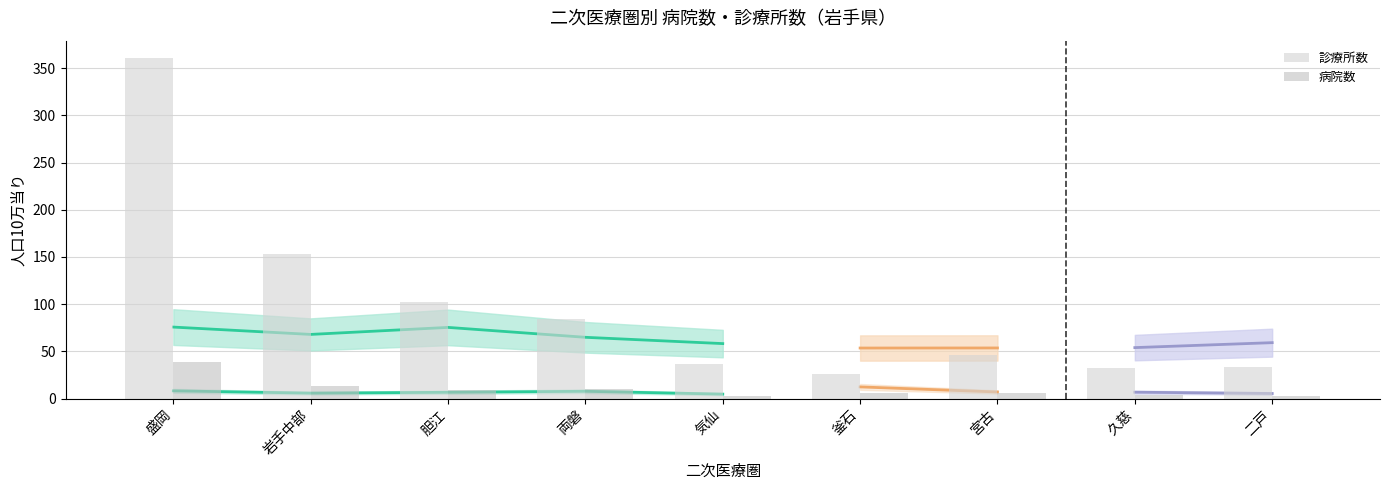

What is the sum of the 診療所数 values at 気仙 and 二戸?

70